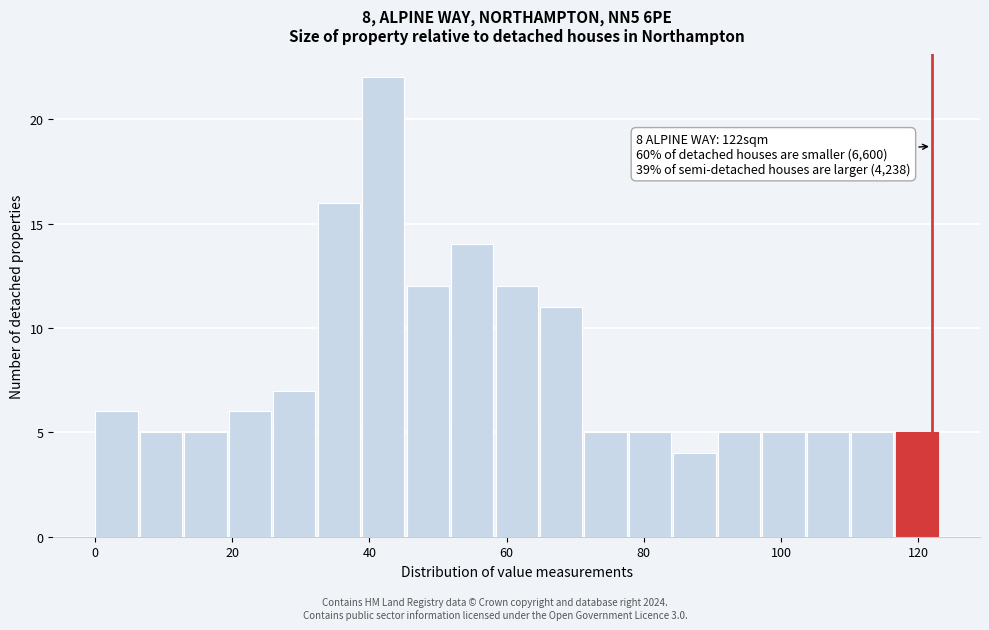

Read against the x-axis, roughly where is the centre of the tallest bar?

42